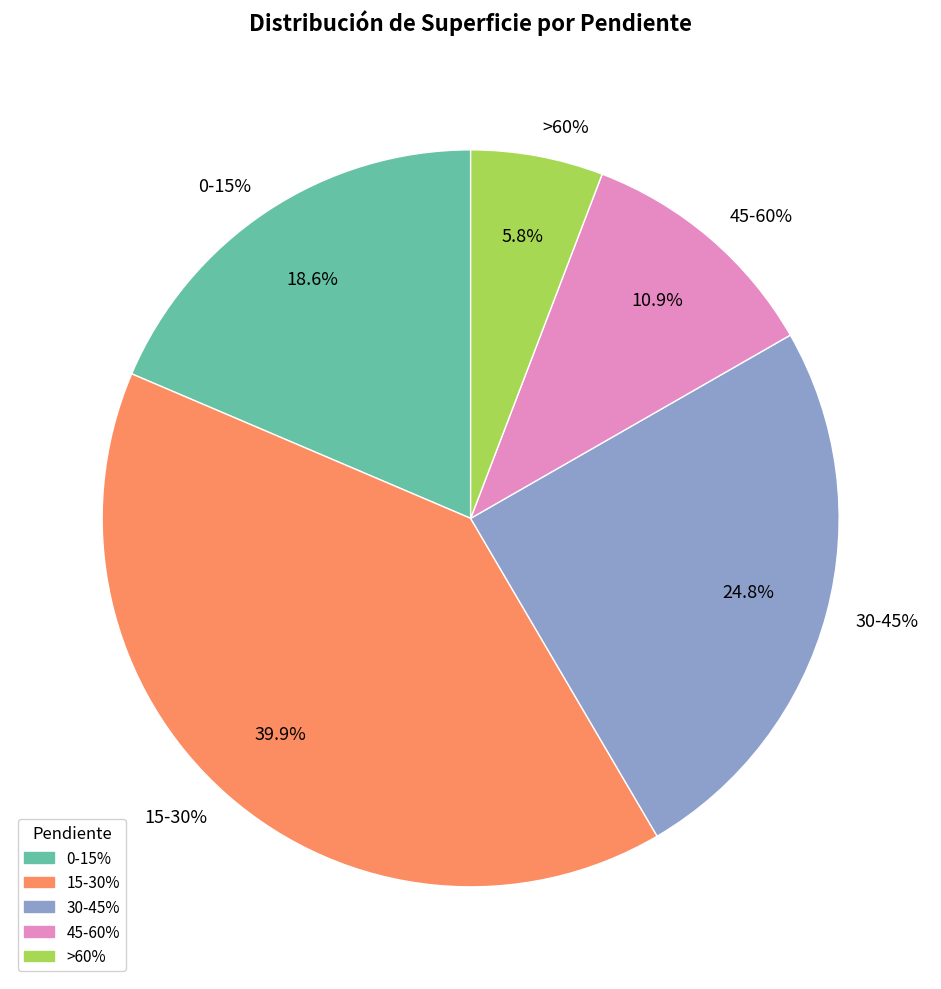

Does any single category account for the majority?

No